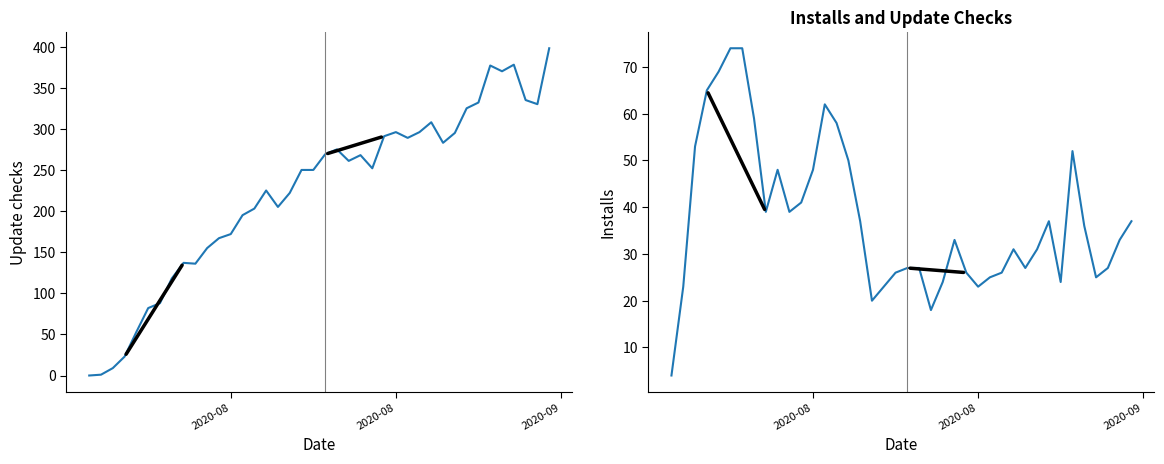

What is the average value of the Update checks series?

223